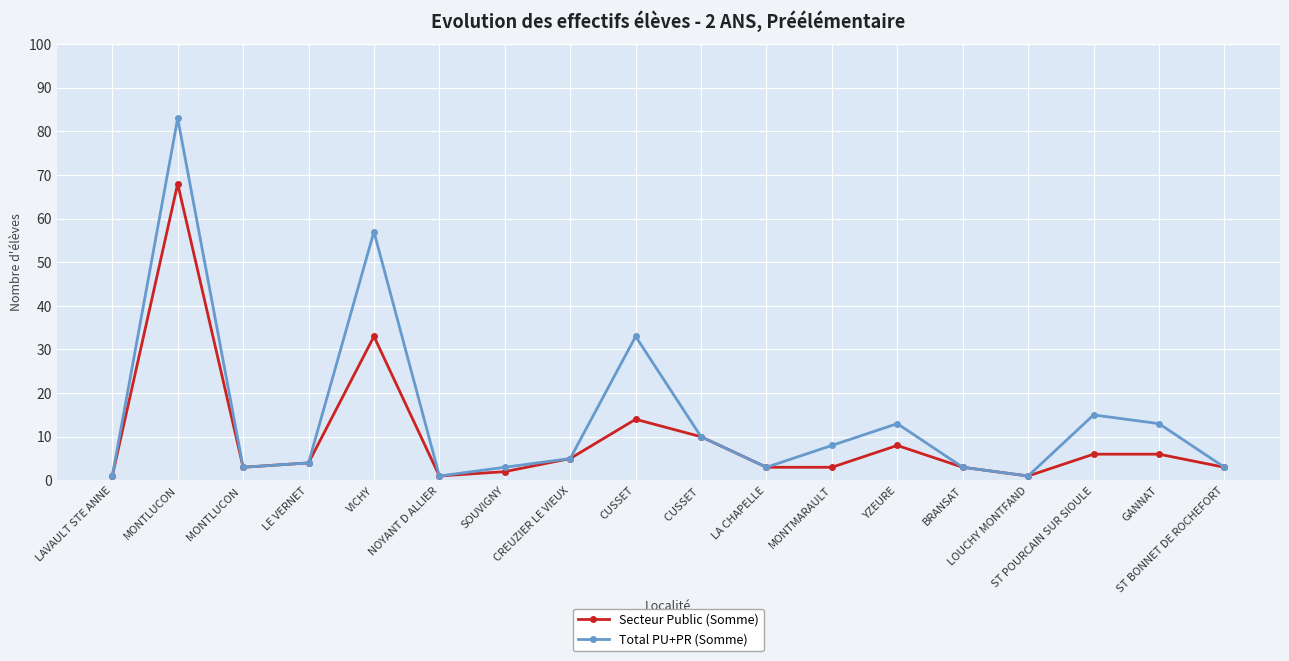

What is the spread (max minus min) of values at MONTMARAULT?

5